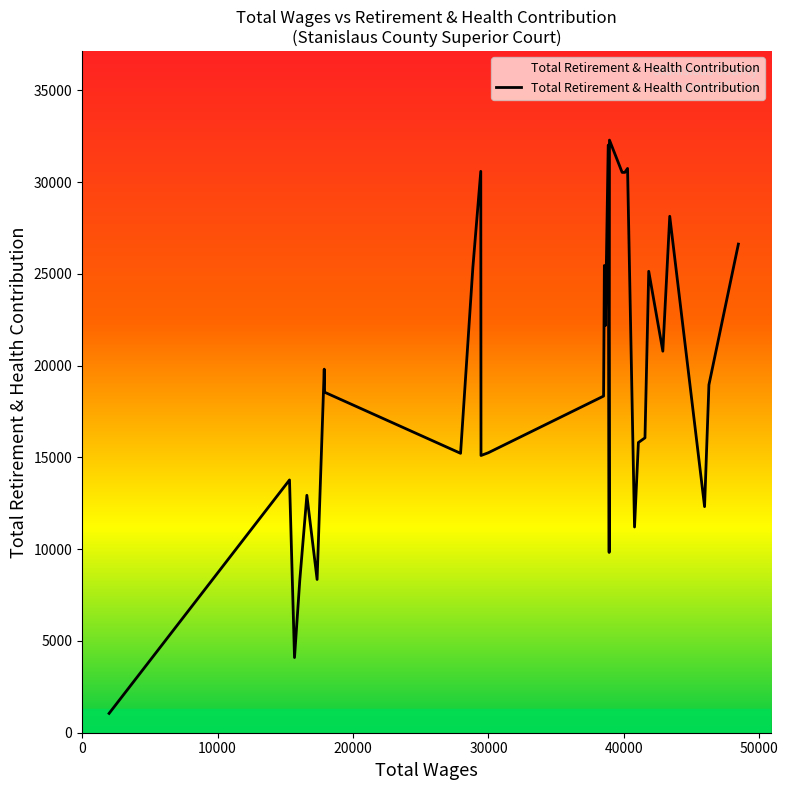

What is the maximum value shown in the chart?

32286